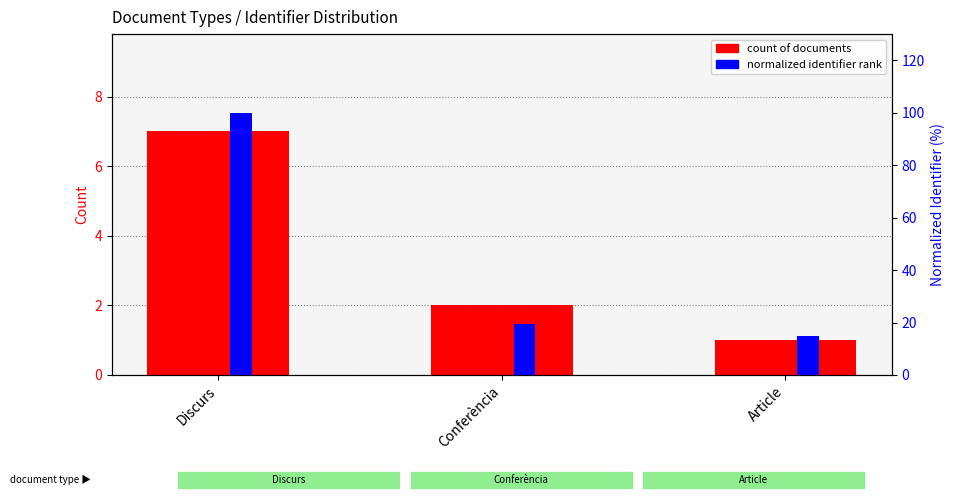

Rank the series by their maximum value, from highest to lowest.

normalized identifier, count of documents